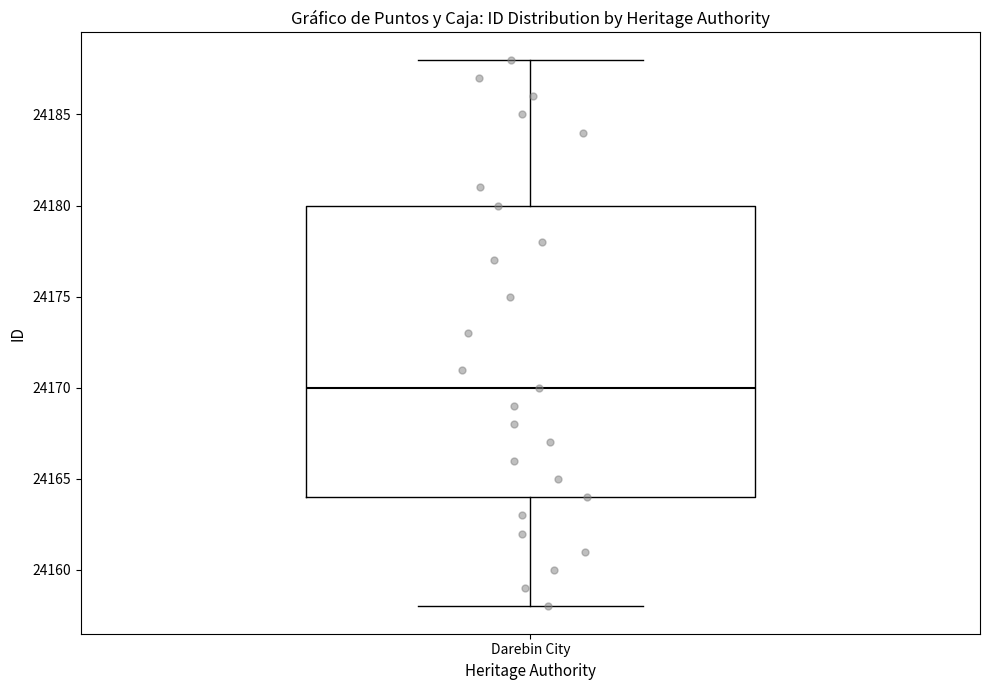

Read this box plot against the y-axis: the position of the median line, the range covered by the box, and the ends of both whiskers. The values are not printed on the chart, so give them approximately, as read against the axis.

median 24170, box 24164 to 24180, whiskers 24158 to 24188